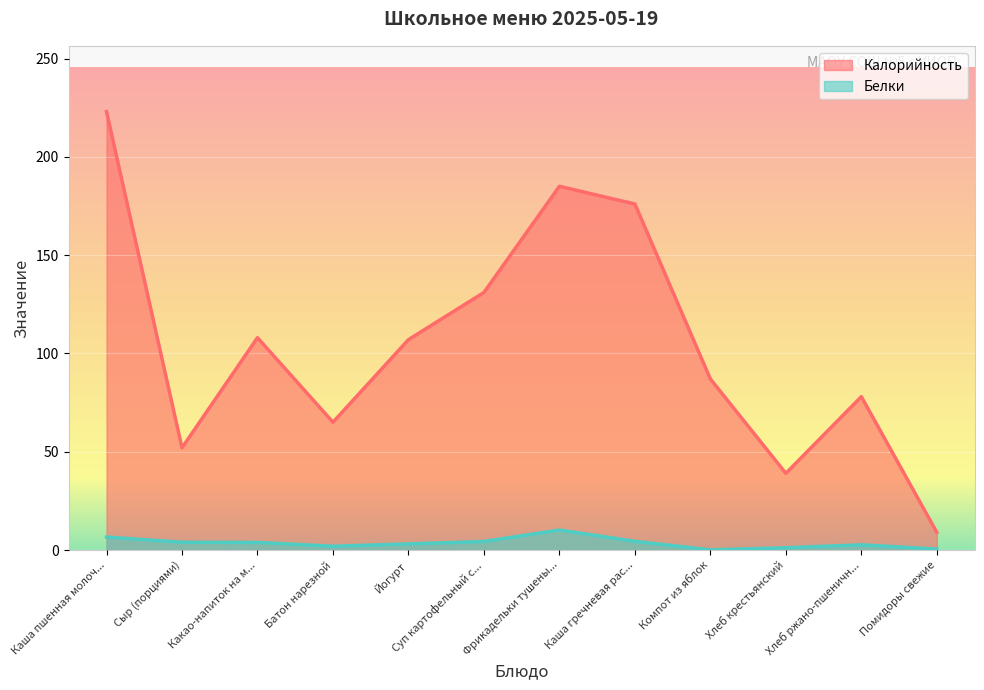

What position from the right is Фрикадельки тушены...?

6